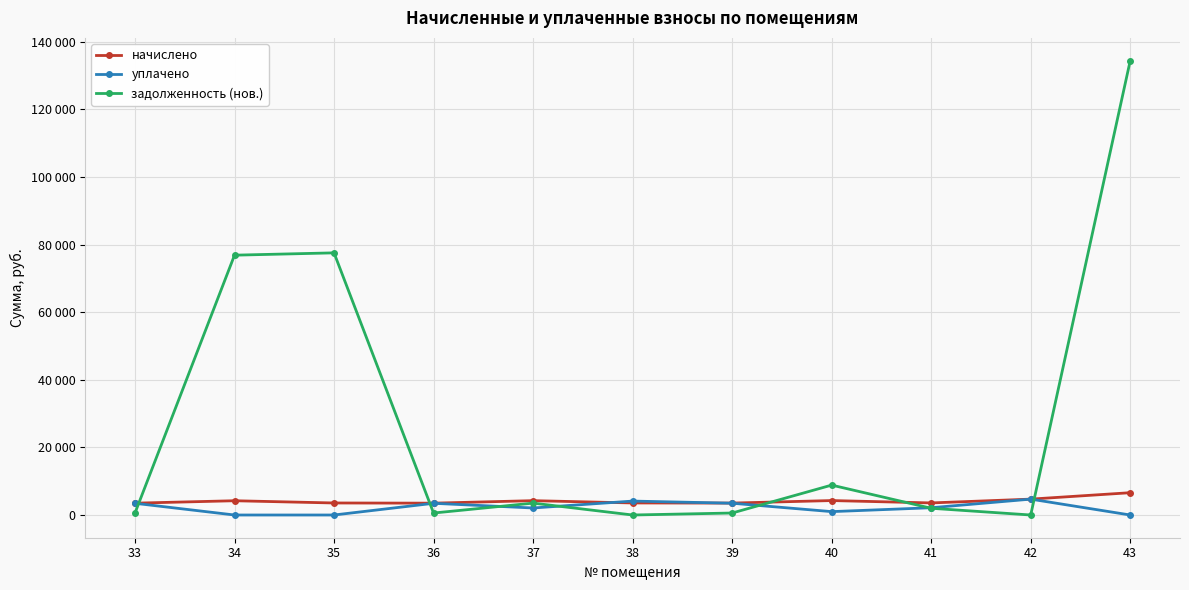

What is the lowest value of the начислено series?

3502.6